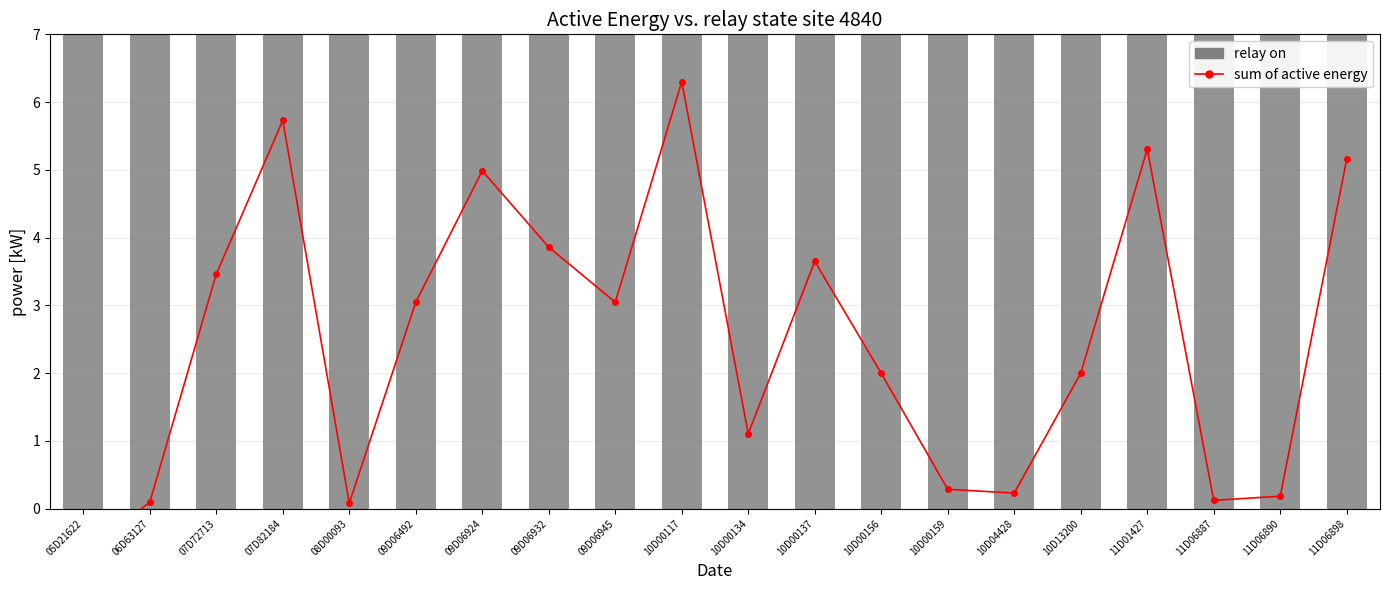

At which label is the value closest to 2?

10D13200